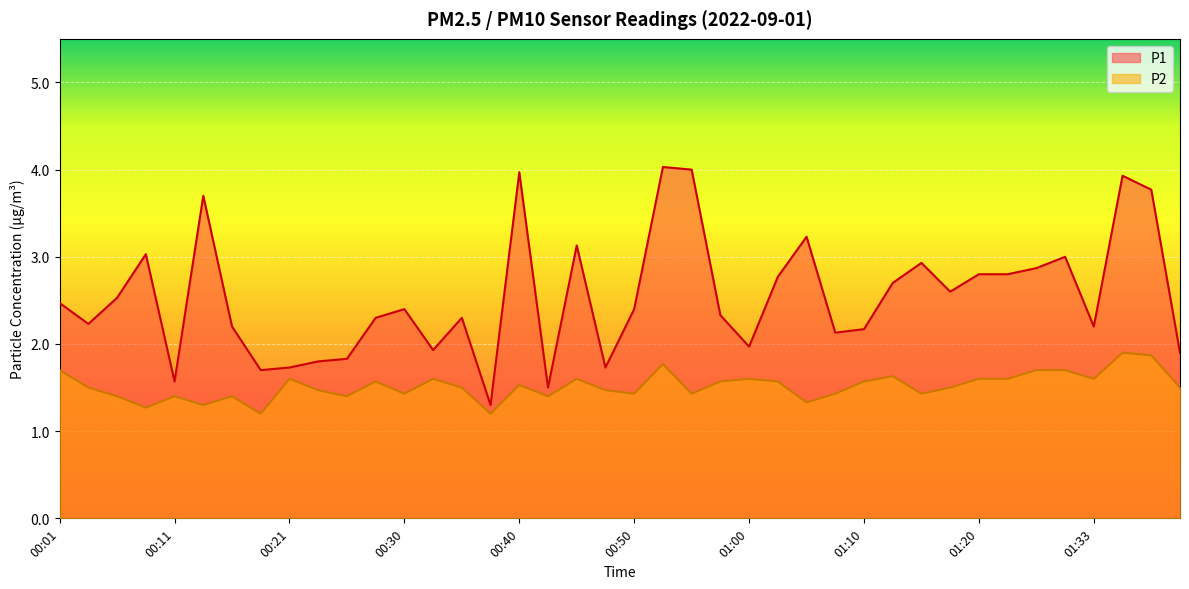

What is the label of the 16th point from the left?

00:38